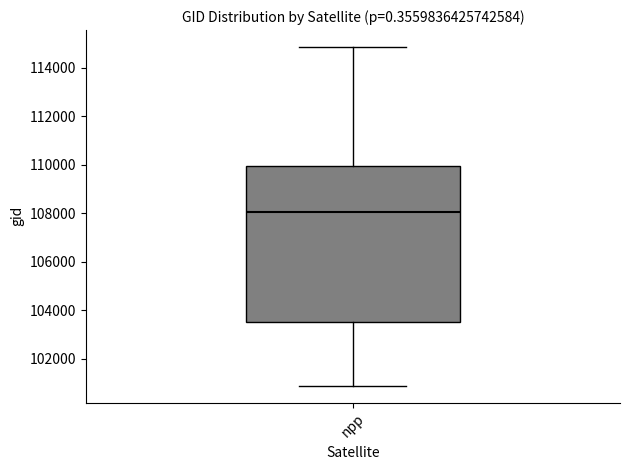

Where does the lower whisker of the box for npp end on the y-axis? The values are not printed on the chart, so give them approximately, as read against the axis.

100800